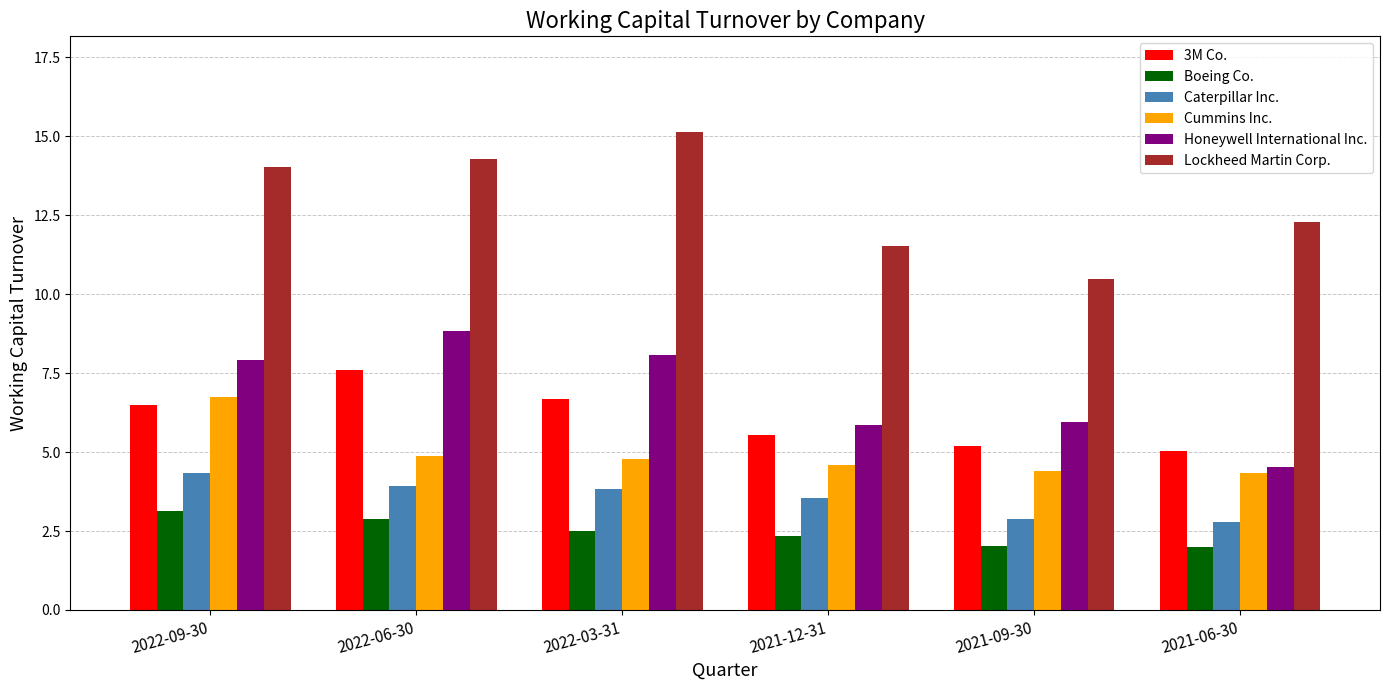

Which series has the largest total across all categories?

Lockheed Martin Corp.